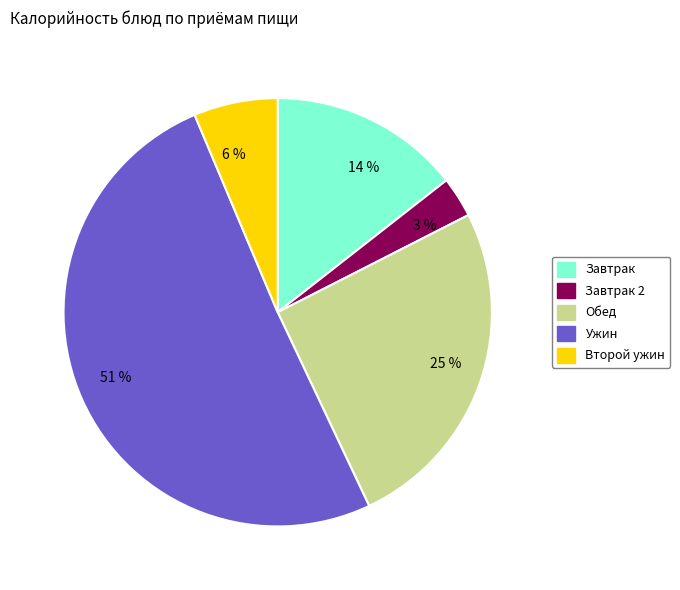

To the nearest percent, what is the difference between the largest and smallest slice percentages?

48%